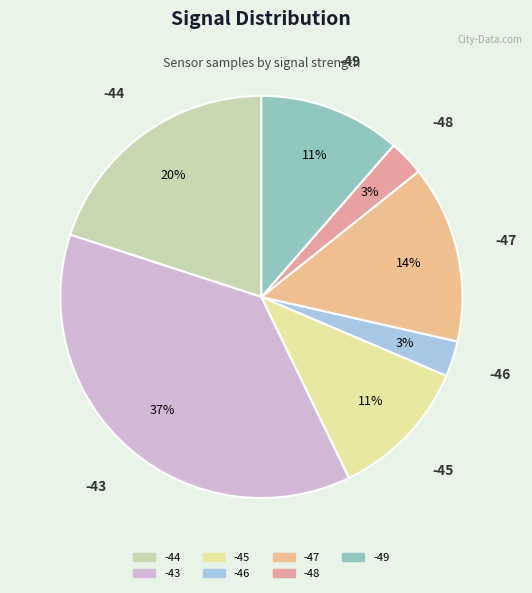

Count the number of slices in the pie.

7